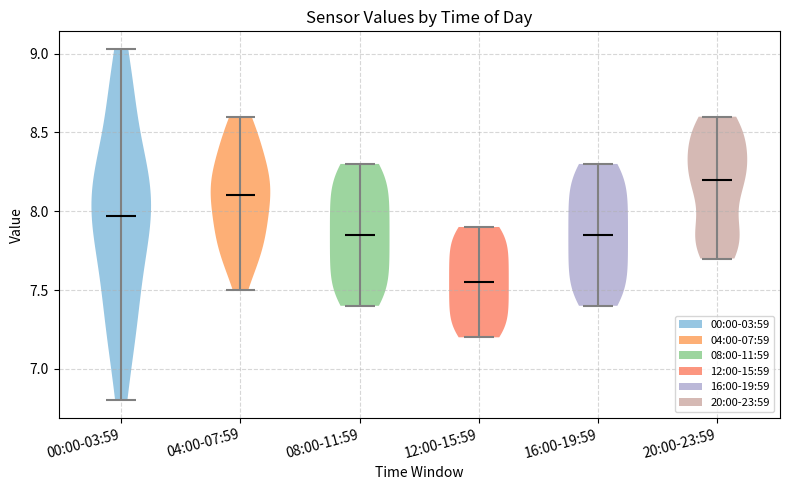

Reading left to right, read every violin against the y-axis: where its median line is, and the lowest and highest points it reaches. The values are not printed on the chart, so give them approximately, as read against the axis.

00:00-03:59: median line 7.95, lowest point 6.80, highest point 9.05
04:00-07:59: median line 8.10, lowest point 7.50, highest point 8.60
08:00-11:59: median line 7.85, lowest point 7.40, highest point 8.30
12:00-15:59: median line 7.55, lowest point 7.20, highest point 7.90
16:00-19:59: median line 7.85, lowest point 7.40, highest point 8.30
20:00-23:59: median line 8.20, lowest point 7.70, highest point 8.60